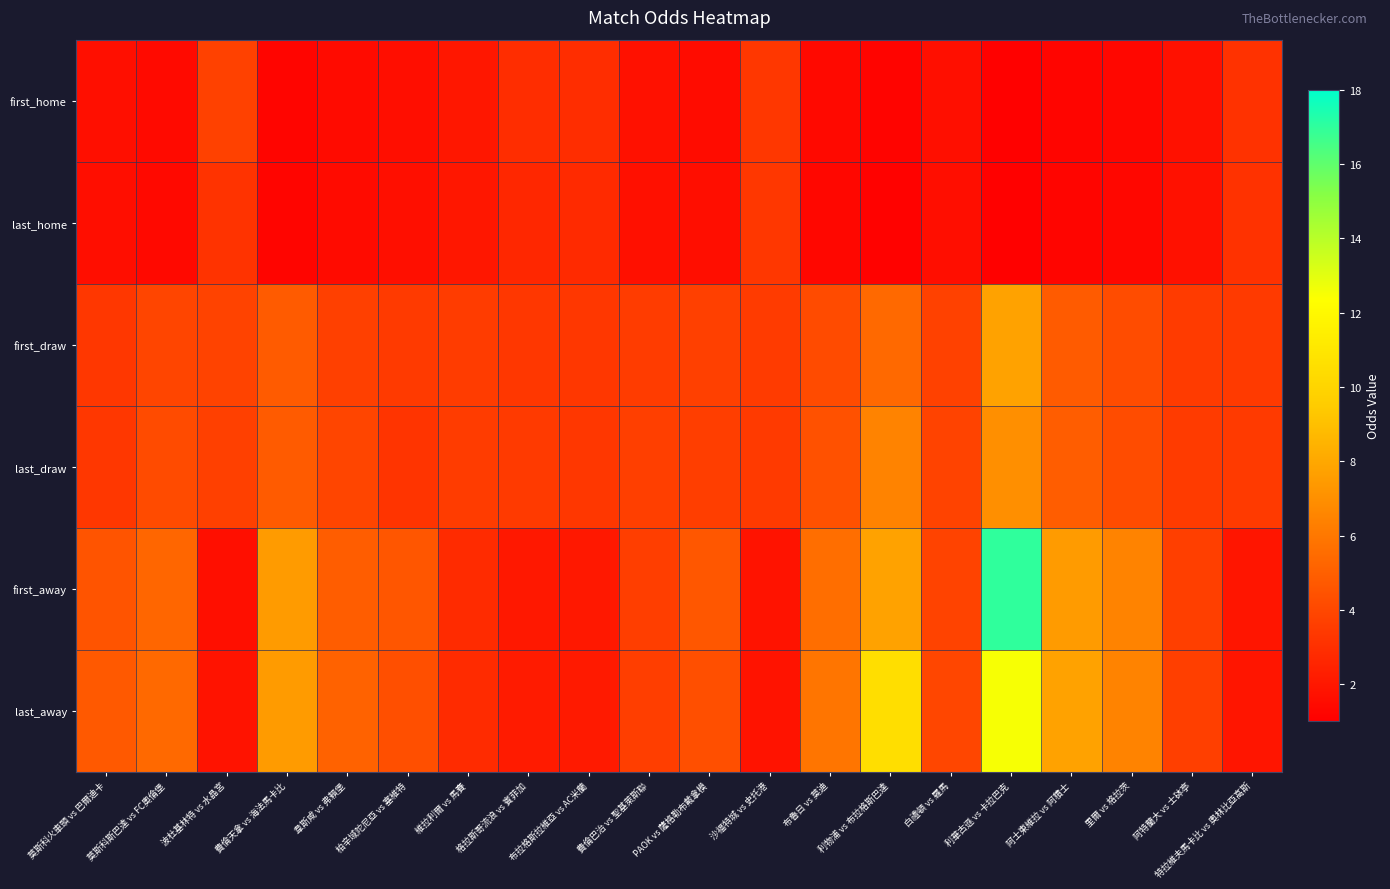

Which series has the largest range (max minus min)?

first_away